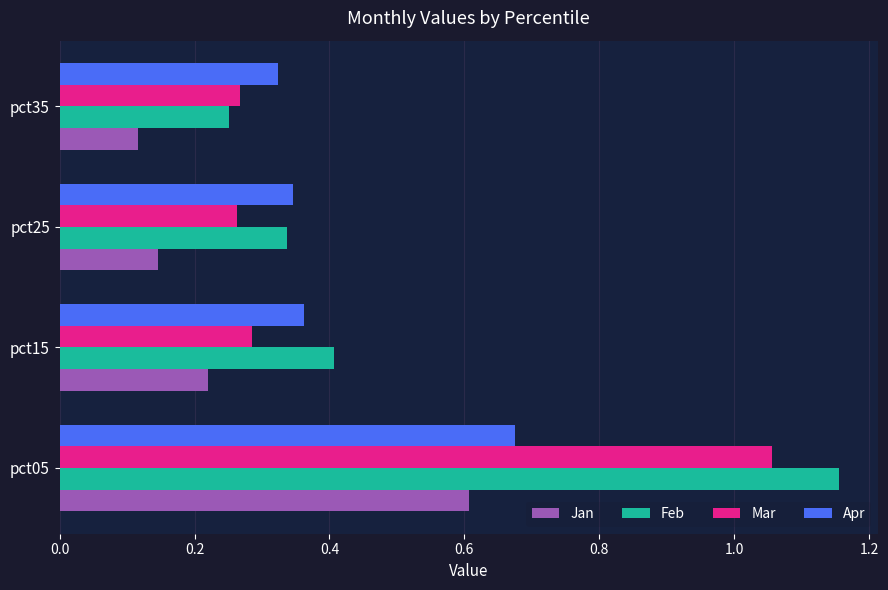

Where is Jan nearest to the value 0?

pct35